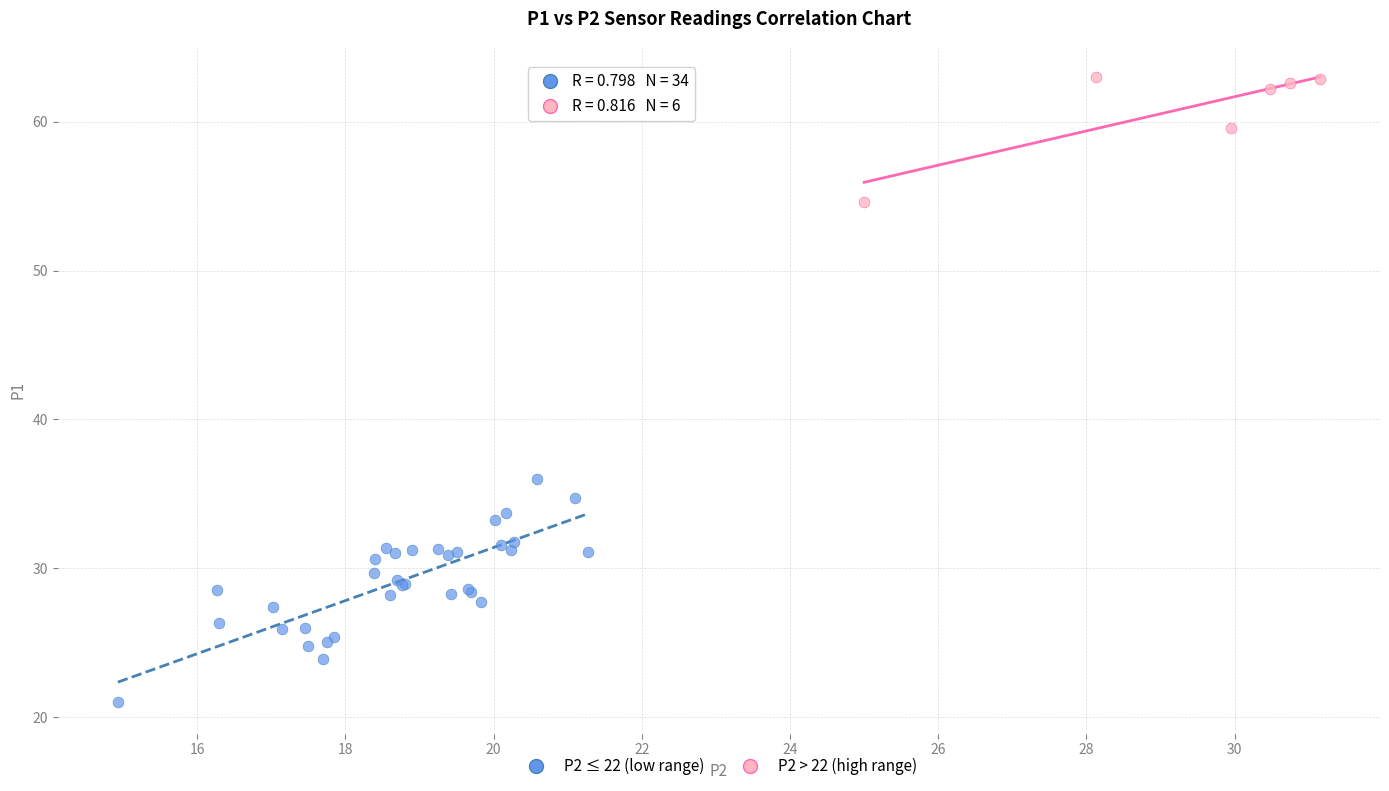

Which series reaches the minimum Y coordinate?

P2 ≤ 22 (low range)